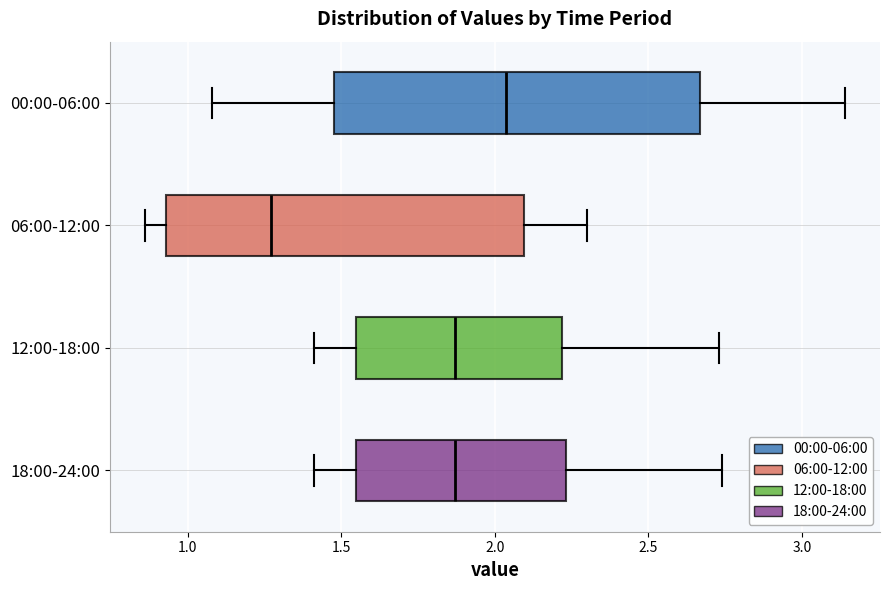

Which box's median line is the furthest to the left?

06:00-12:00